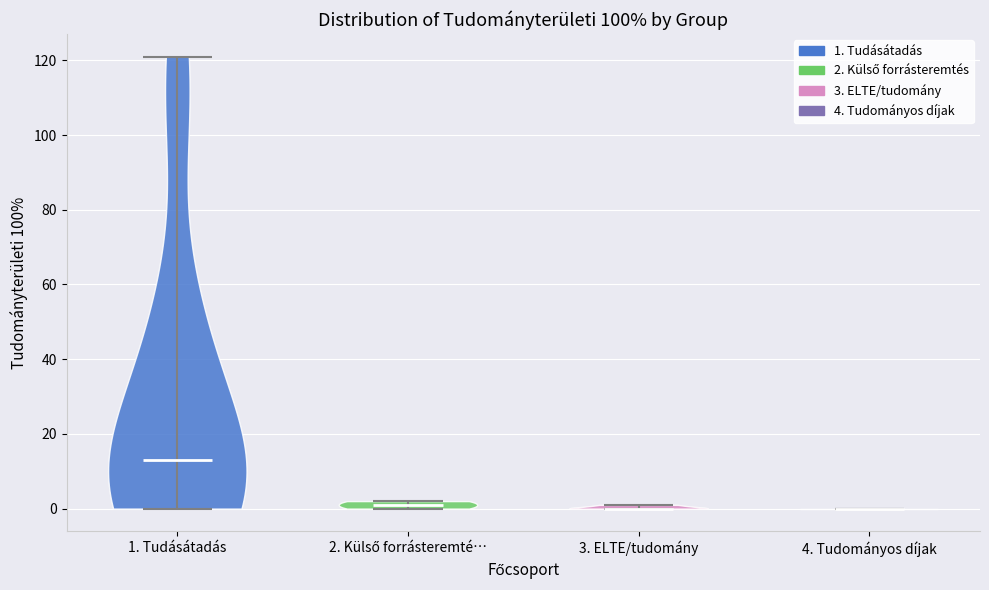

Where does the median line of the violin for 4. Tudományos díjak sit on the y-axis? The values are not printed on the chart, so give them approximately, as read against the axis.

0